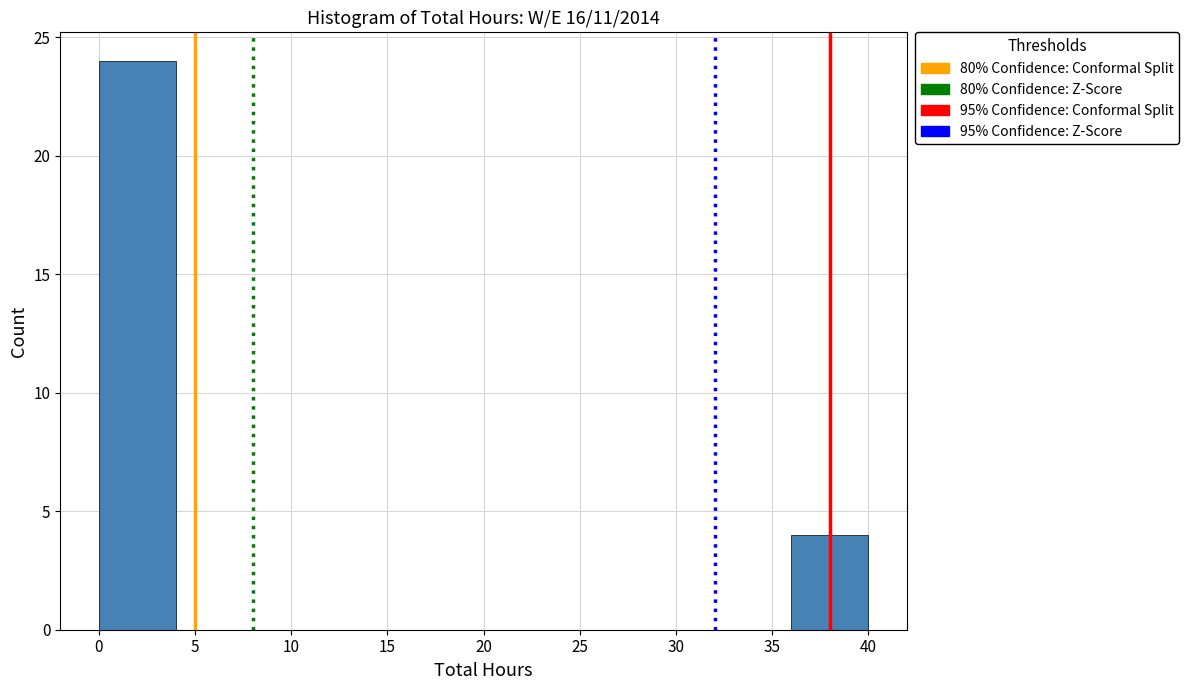

How tall is the bar that spans 36 to 40 on the x-axis? The values are not printed on the chart, so give them approximately, as read against the axis.

4